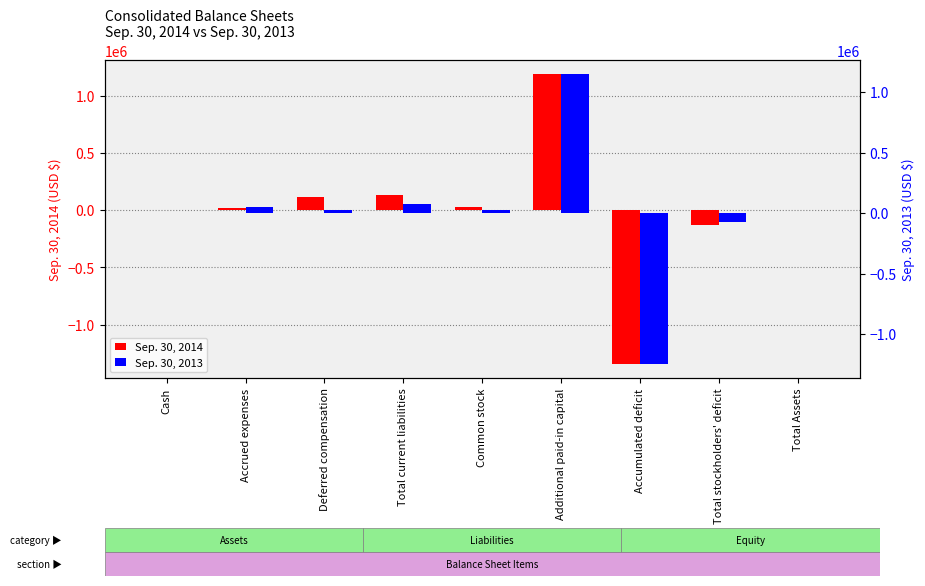

Is it true that Sep. 30, 2014 equals 1332 at Total Assets?

True